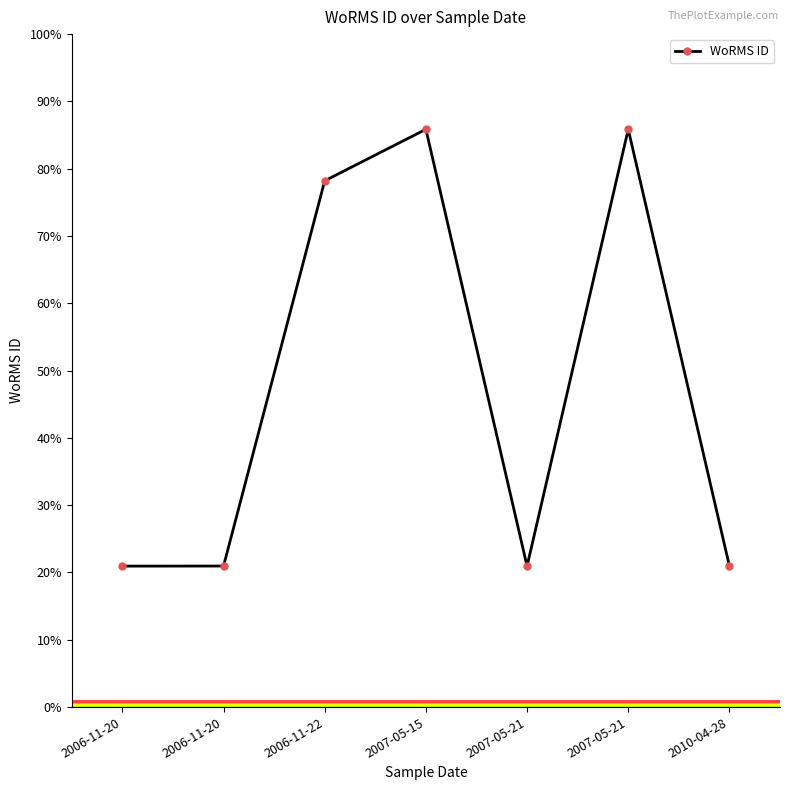

The chart shows a value of 153.0 at 2007-05-21. True or false?

False